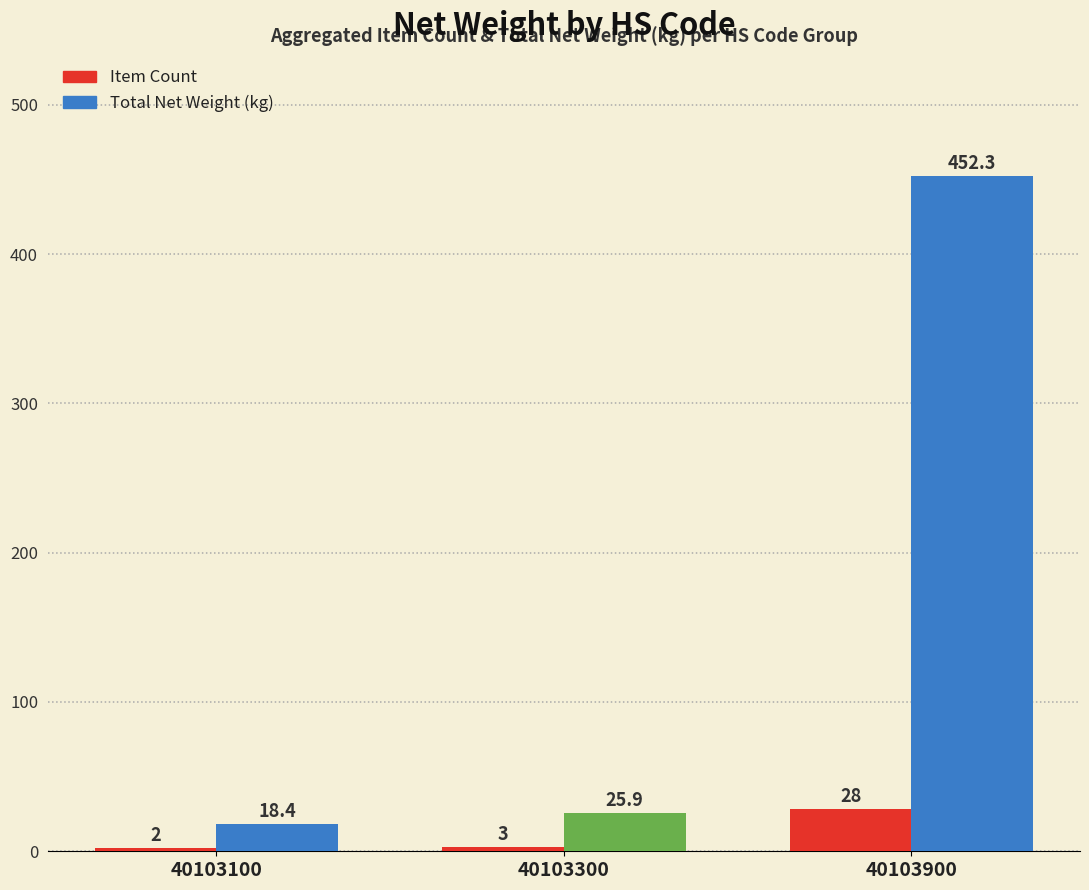

What is the difference between the maximum and minimum values in the Total Net Weight (kg) series?

433.9